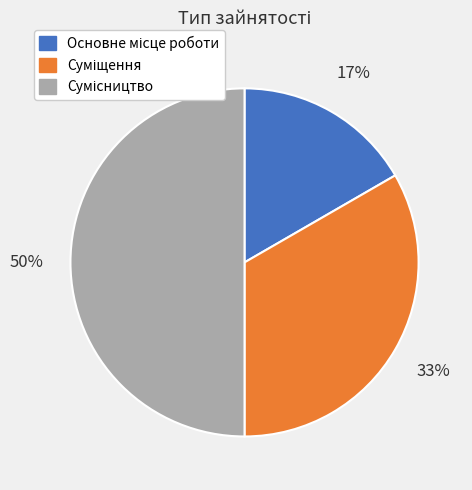

To the nearest percent, what is the difference between the largest and smallest slice percentages?

33%